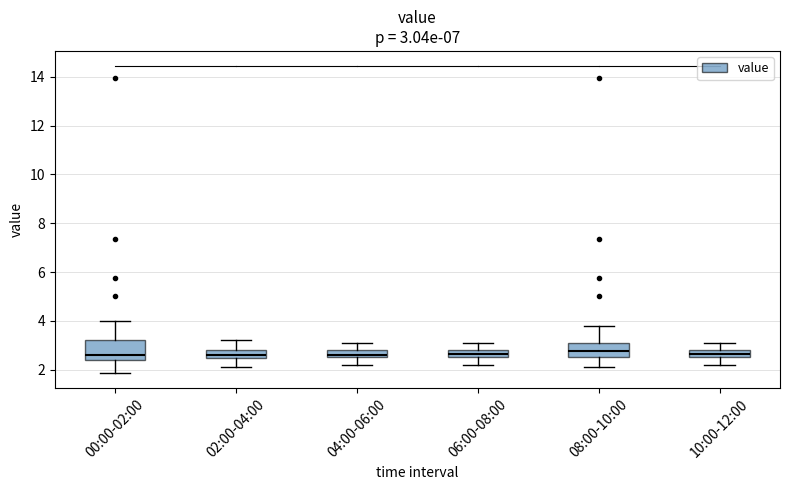

Comparing the boxes themselves (not the whiskers), which one is the tallest?

00:00-02:00